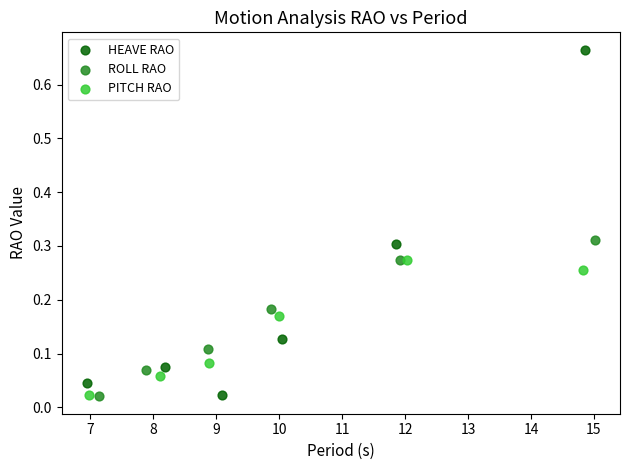

Which series has the largest Y range (max minus min)?

HEAVE RAO